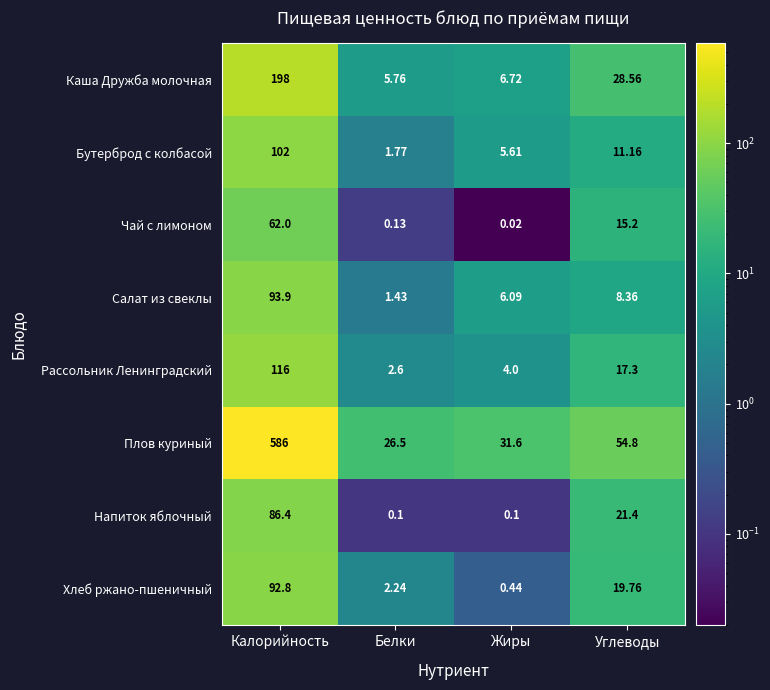

Where does the Плов куриный series first go above 54?

Калорийность